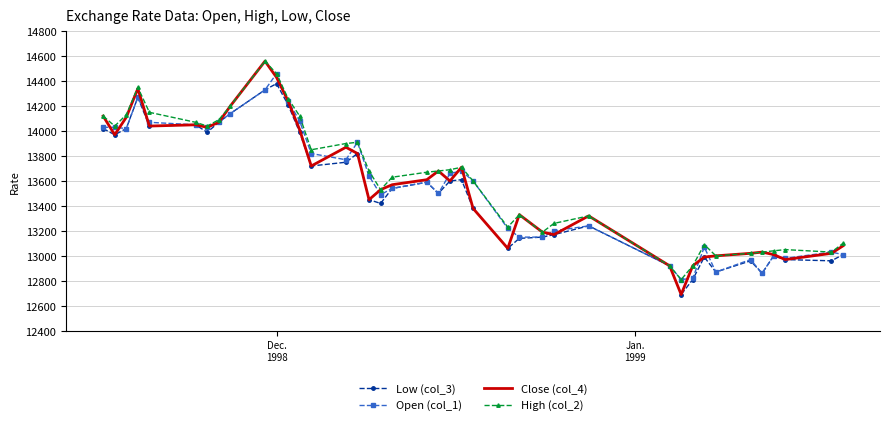

Which series has the widest spread of values?

Close (col_4)